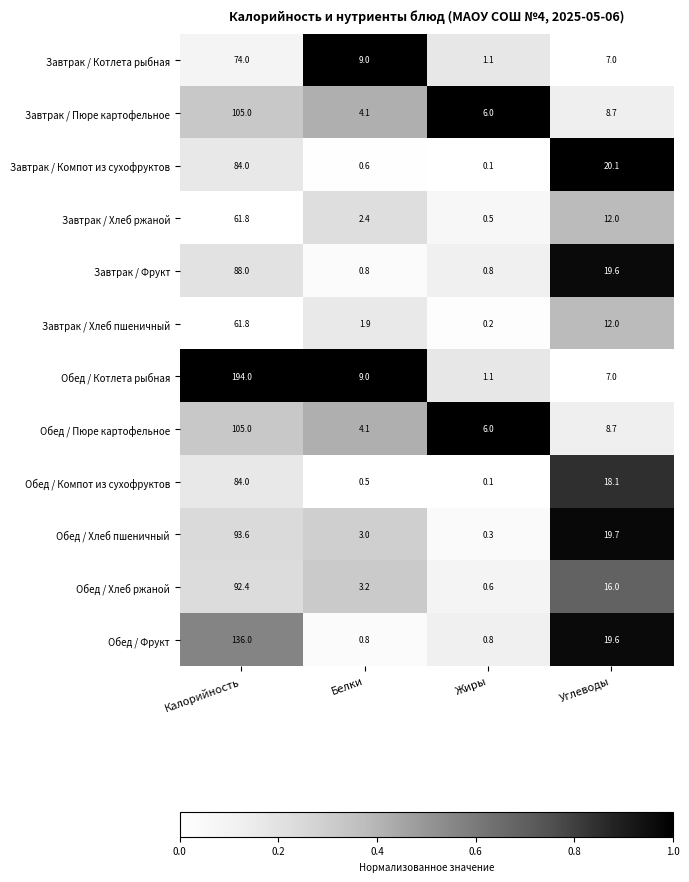

At how many categories does at least one series exceed 0?

4